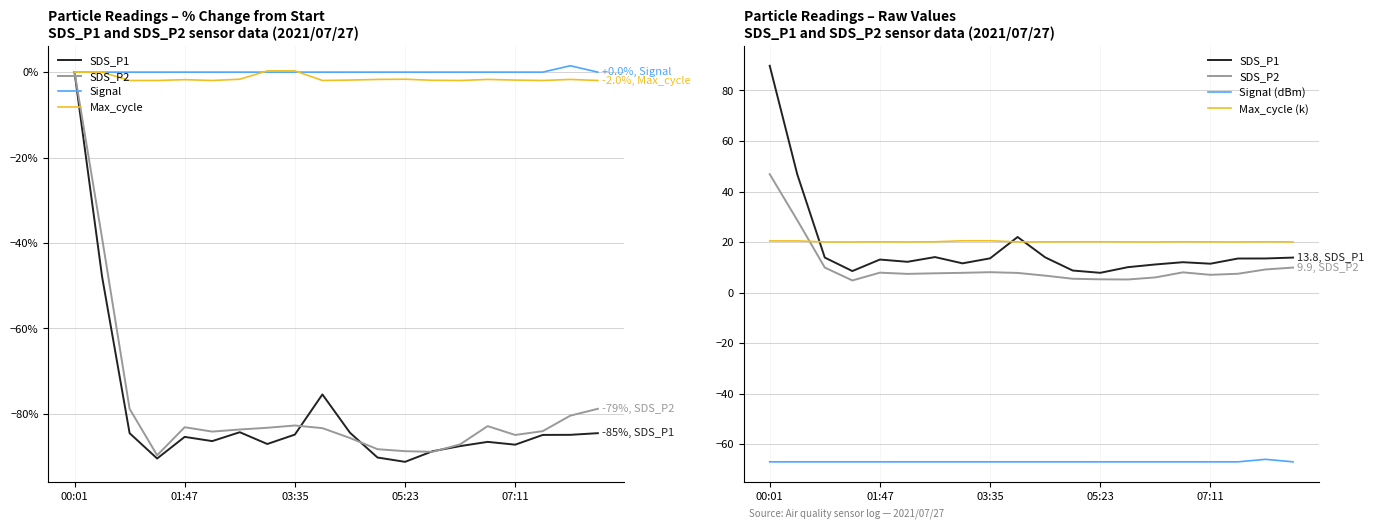

How many distinct data groups are displayed?

6